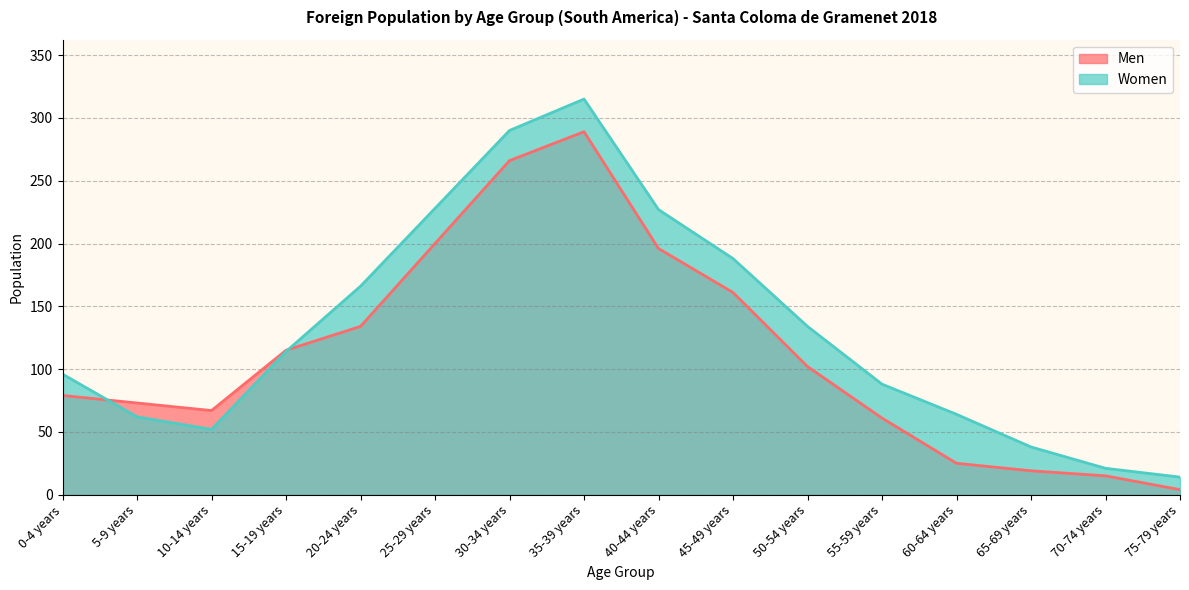

In Men, how many points are higher than both neighbors (excluding endpoints)?

1